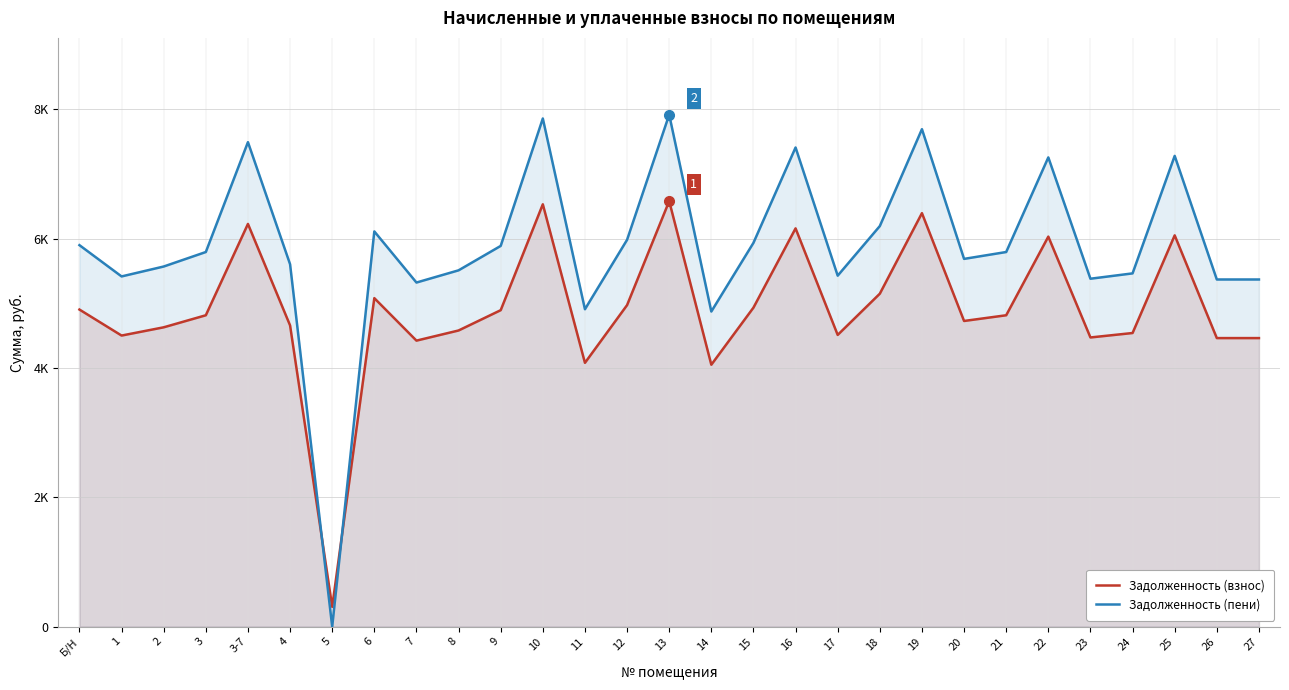

At which category is the sum across all series the highest?

13